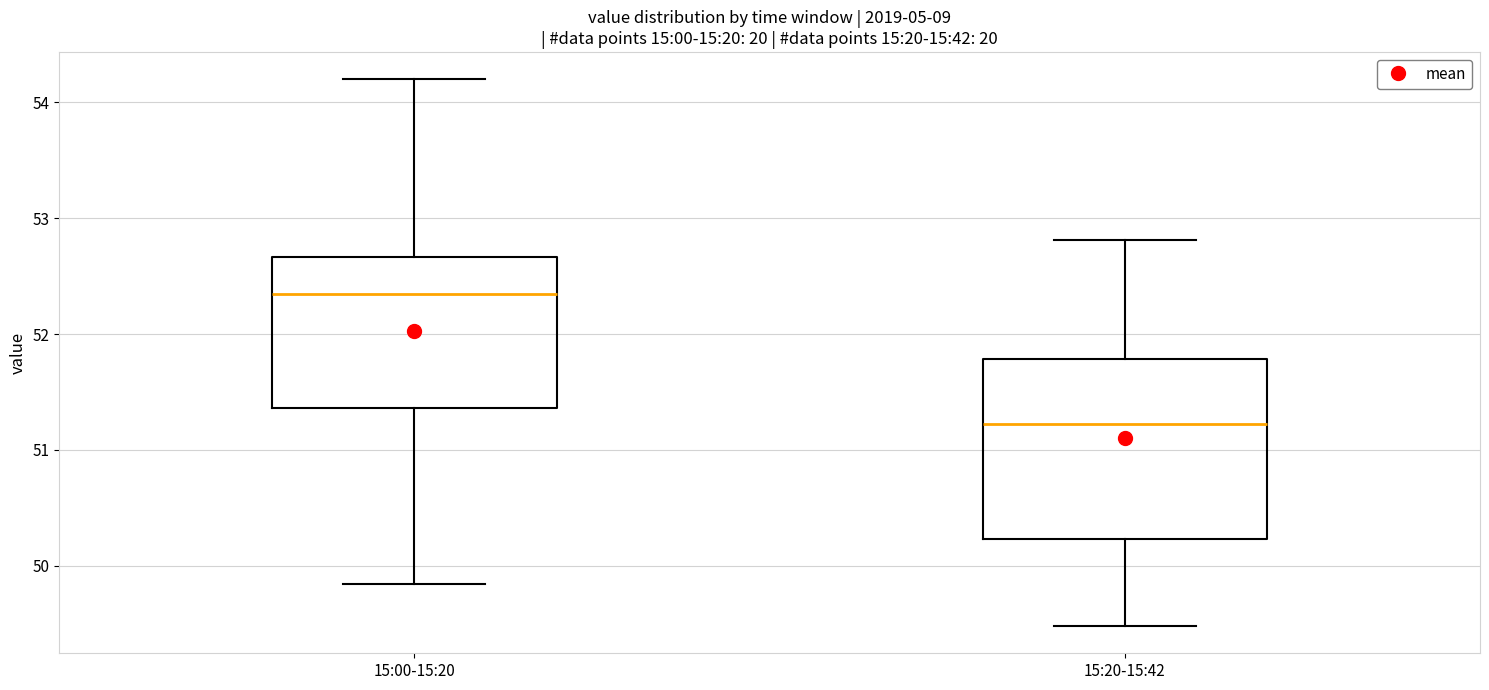

Where is the lower edge of the box for 15:00-15:20 on the y-axis? The values are not printed on the chart, so give them approximately, as read against the axis.

51.4